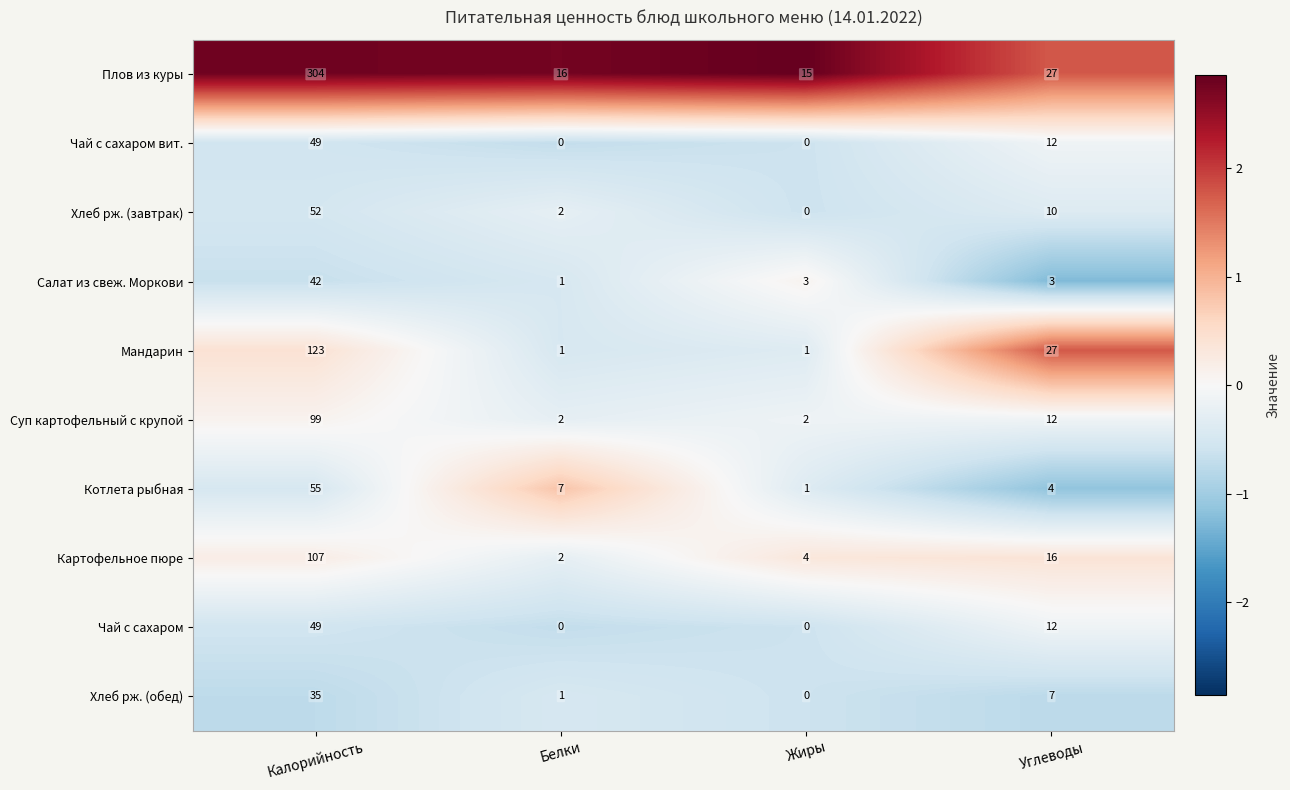

Rank the categories by Плов из куры value from lowest to highest.

Жиры, Белки, Углеводы, Калорийность